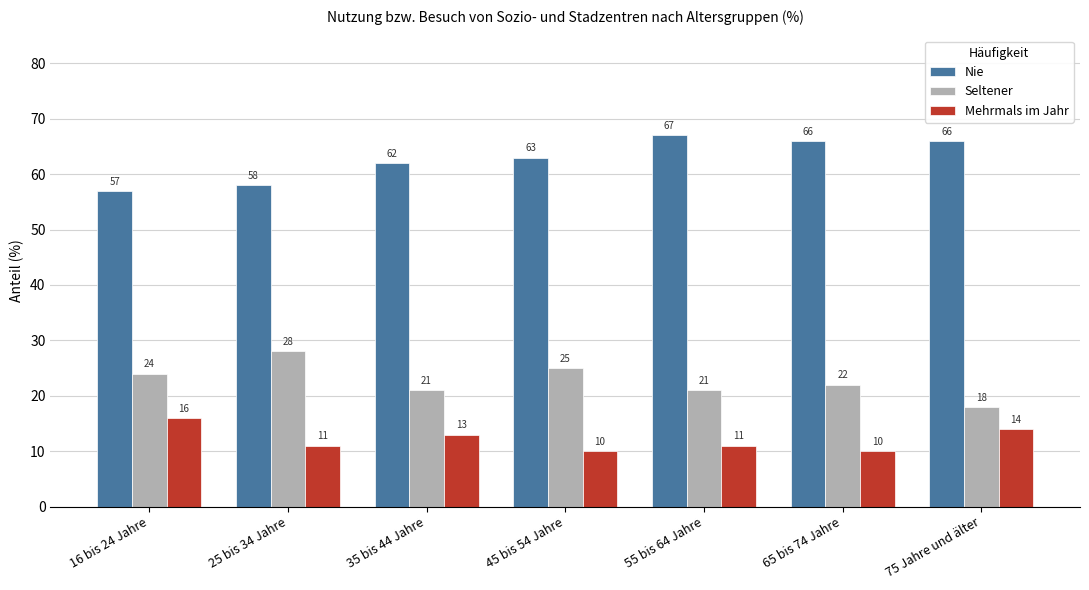

What is the value of the Mehrmals im Jahr bar at the 4th from the left?

10